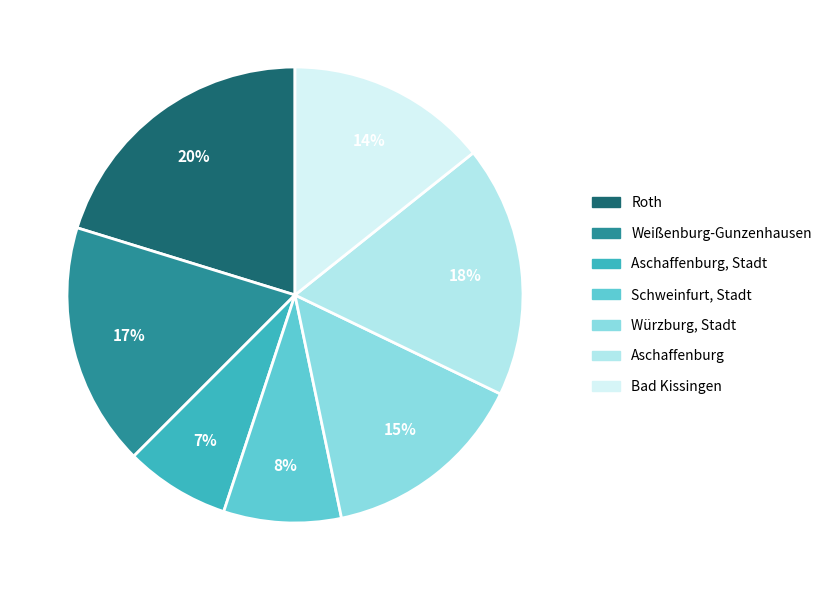

Is there any slice that represents more than half of the pie?

No